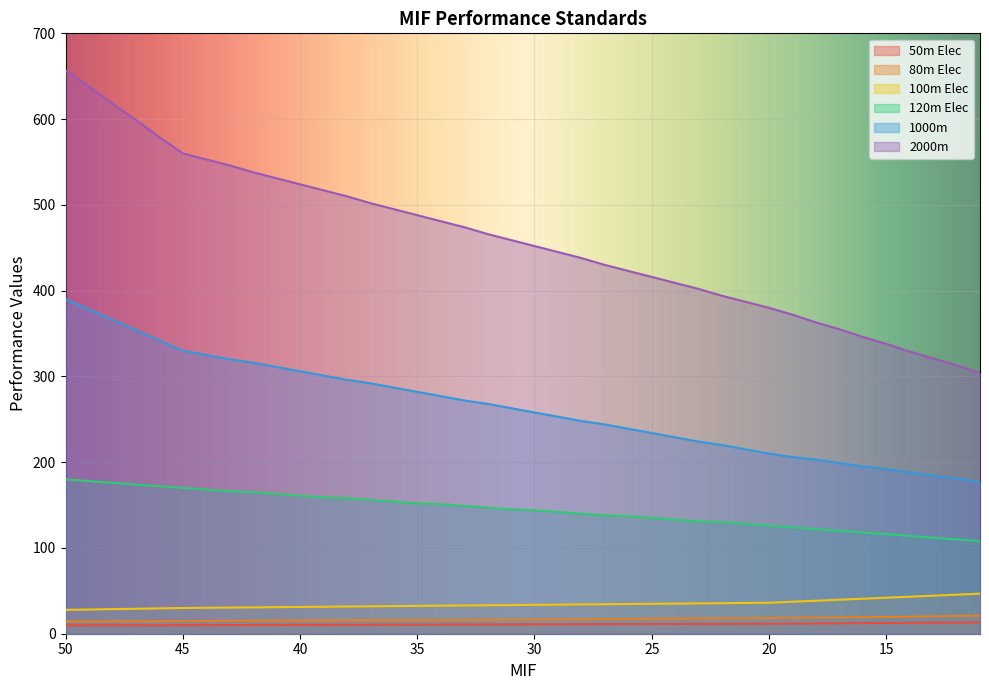

What is the difference between the second highest and minimum values in the 80m Elec series?

6.4